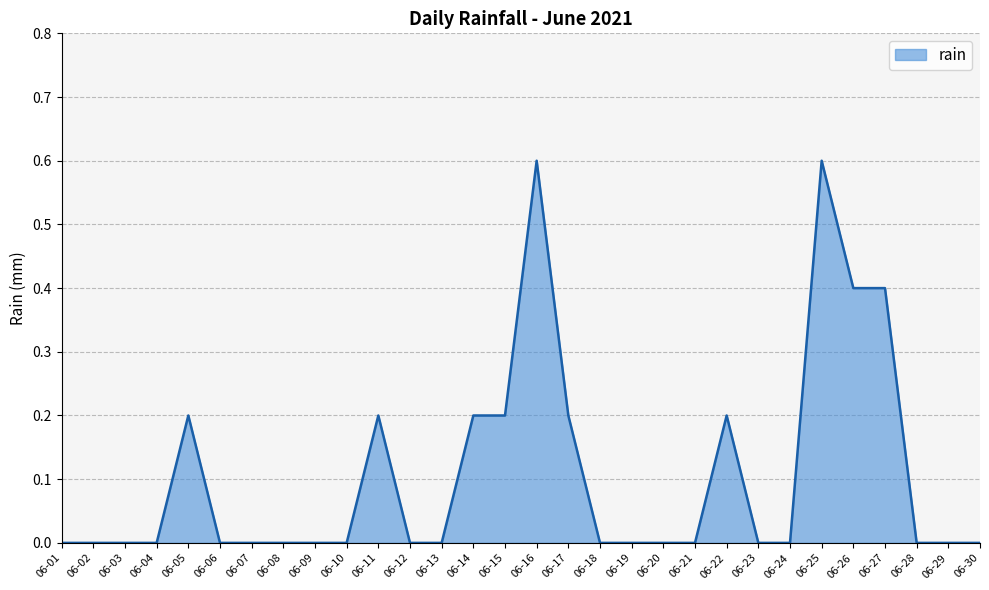

How many lines are shown in the chart?

1